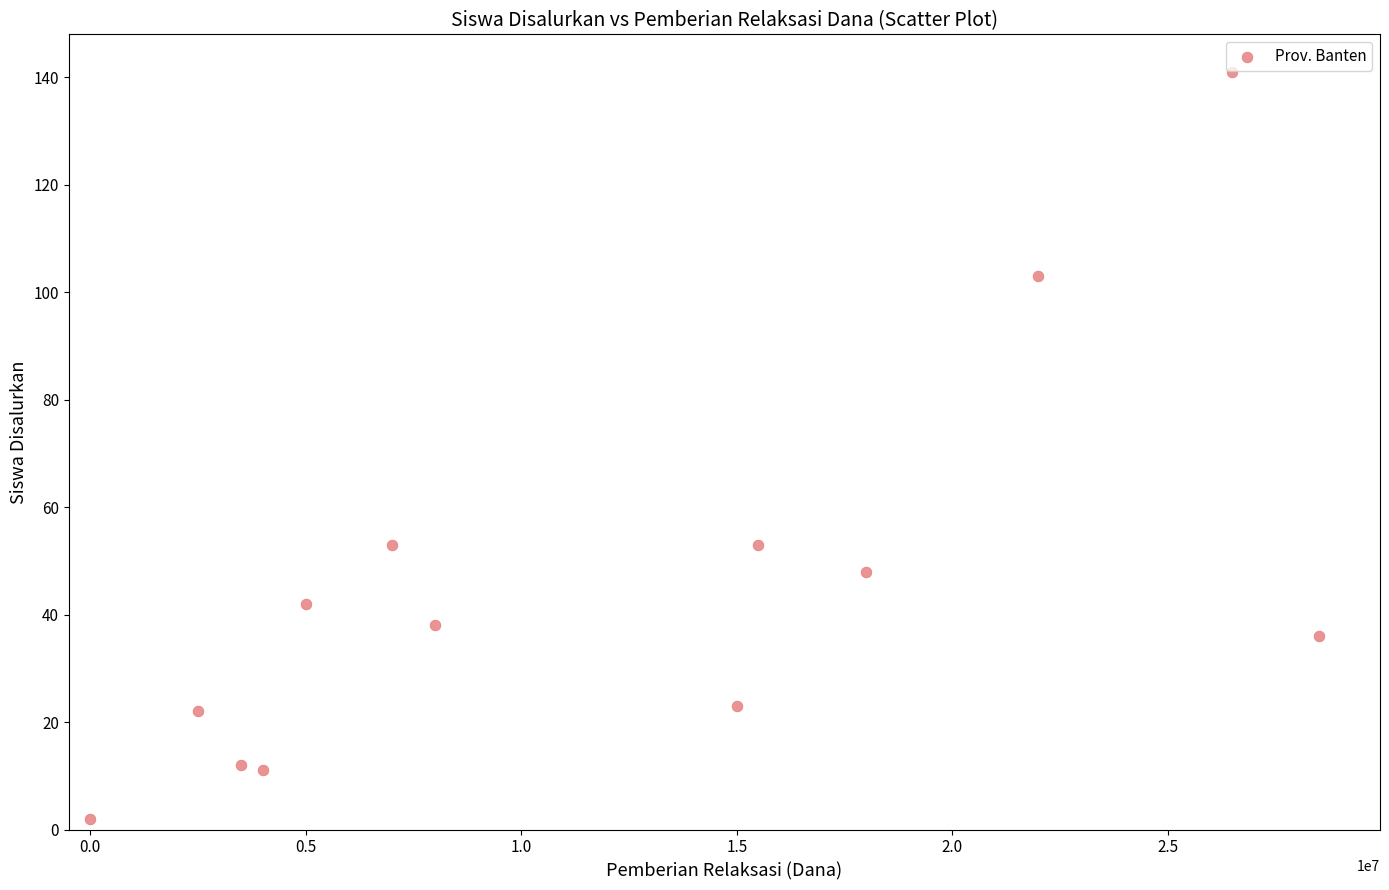

What is the range of X values (max minus min)?

28500000